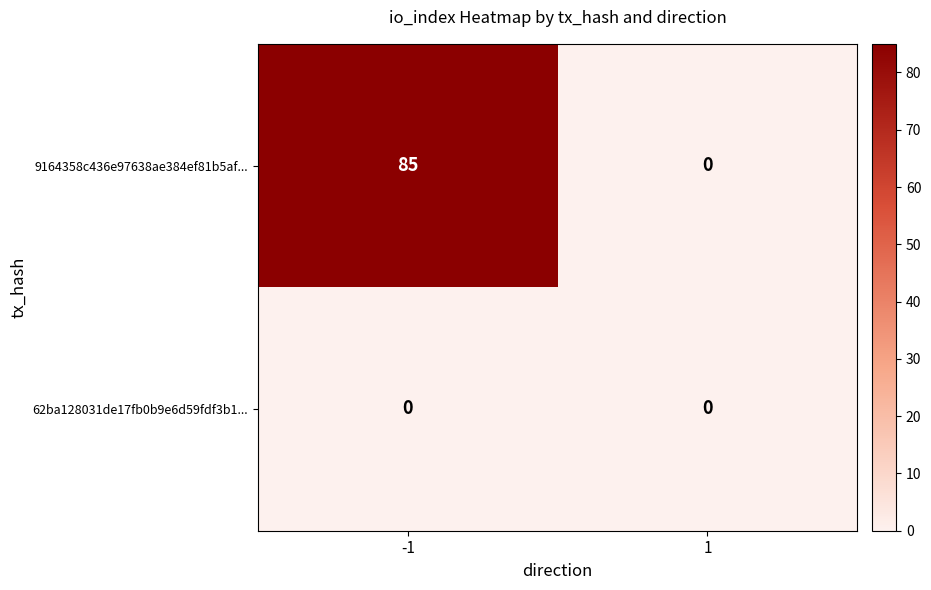

Count the number of categories in the chart.

2